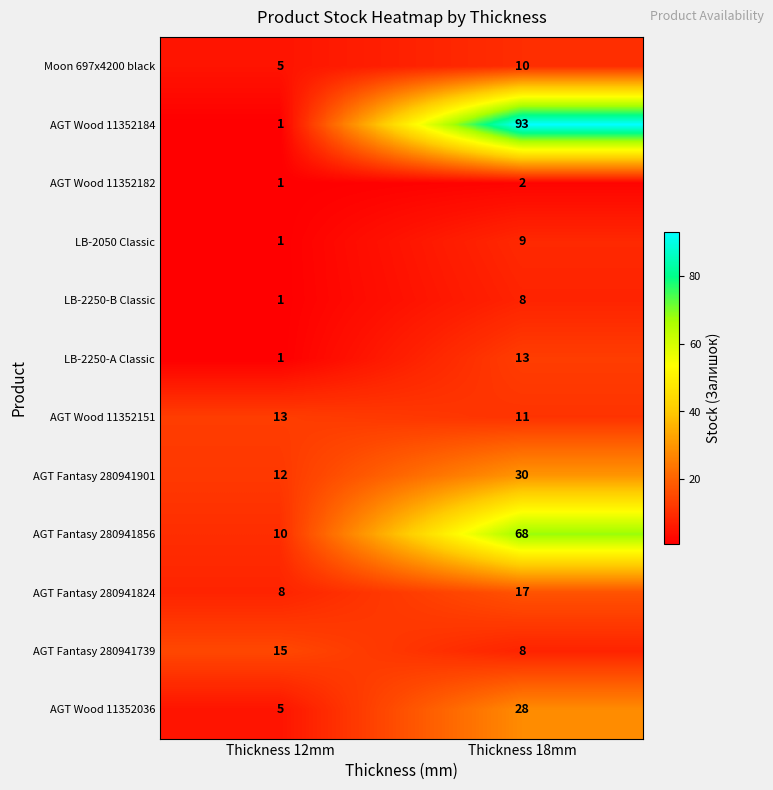

What is the sum of all AGT Wood 11352036 values?

33